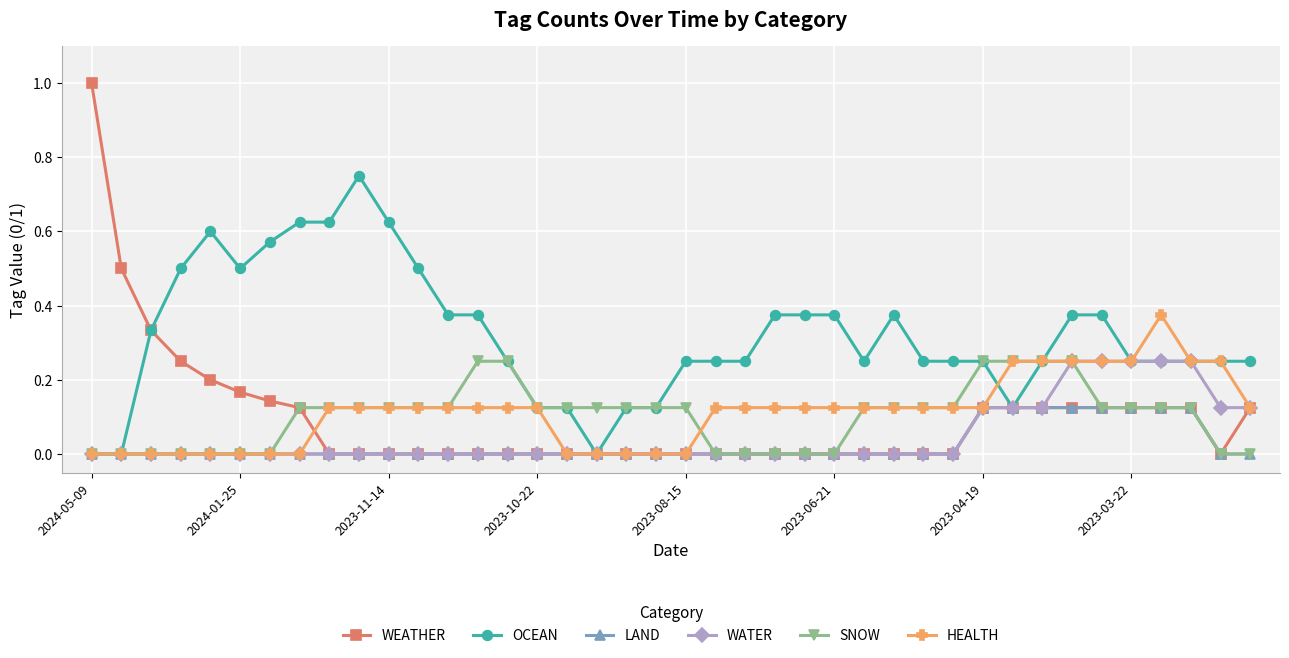

Which series has the largest total across all categories?

OCEAN